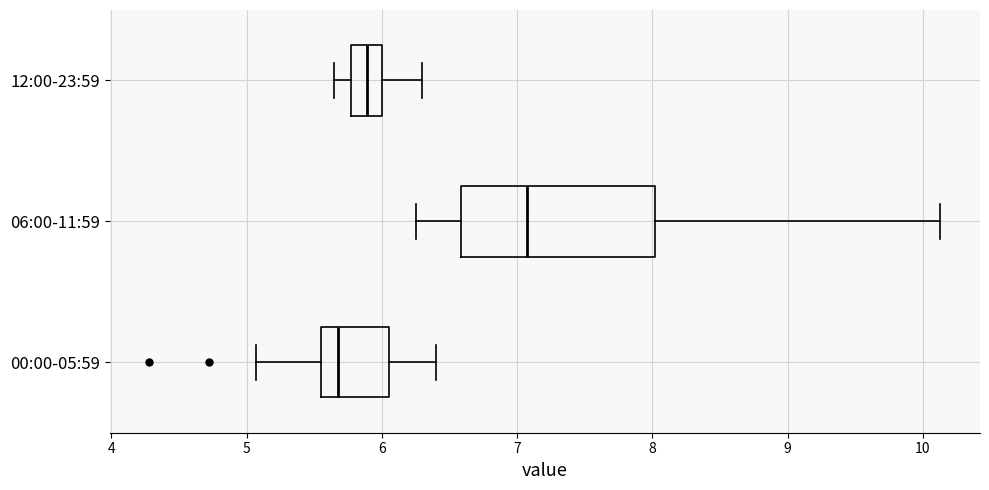

Reading bottom to top, transcribe this box plot: for each box, give where its median line is, the range the box spans, and where its two whiskers end, as read against the x-axis. The values are not printed on the chart, so give them approximately, as read against the axis.

00:00-05:59: median 5.7, box 5.6 to 6.1, whiskers 5.1 to 6.4
06:00-11:59: median 7.1, box 6.6 to 8.0, whiskers 6.3 to 10.1
12:00-23:59: median 5.9, box 5.8 to 6.0, whiskers 5.7 to 6.3